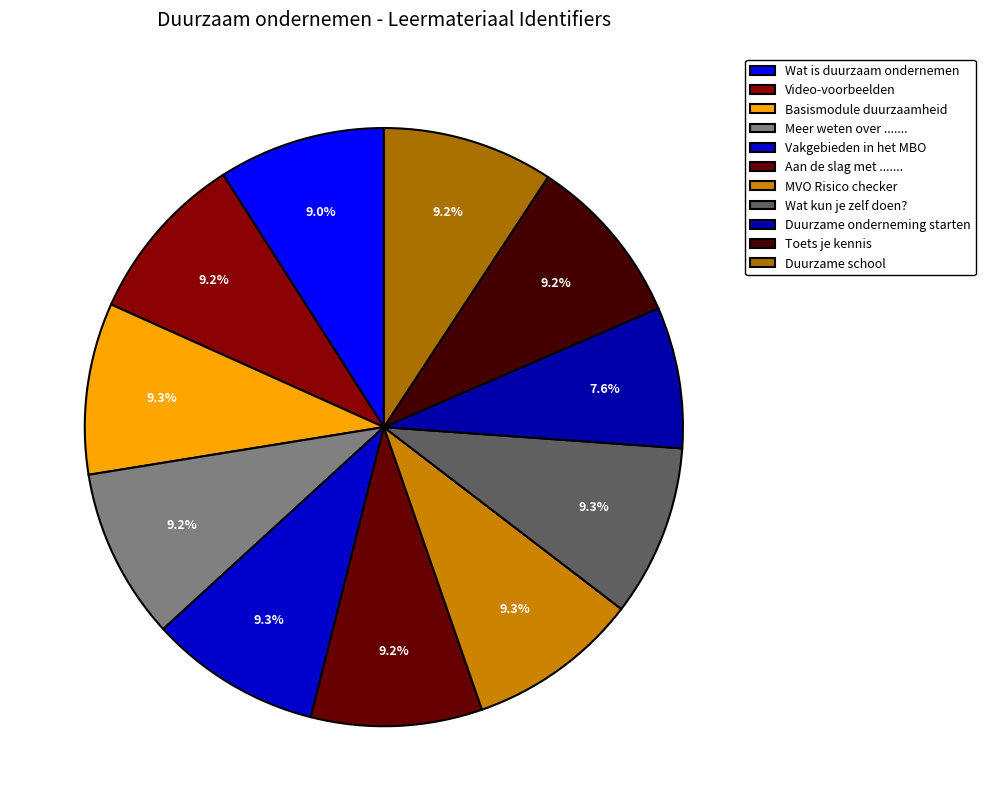

How many slices are in this pie chart?

11